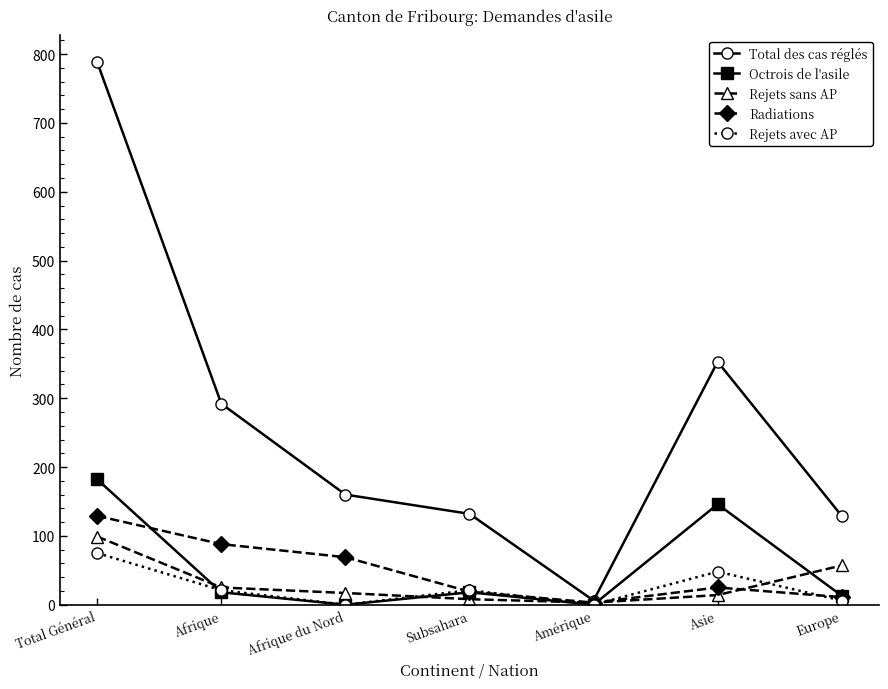

In Octrois de l'asile, how many points are lower than both neighbors (excluding endpoints)?

2